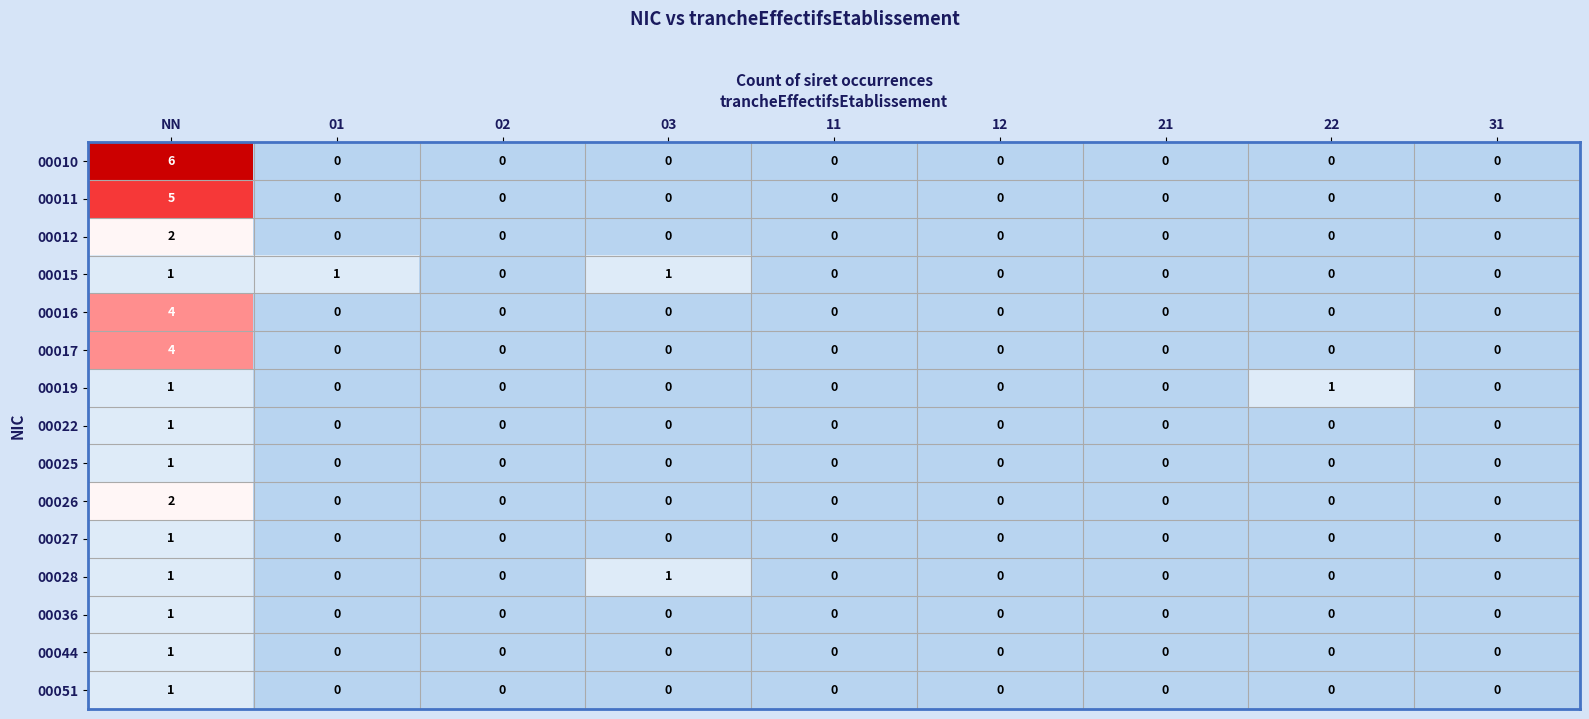

How many data points does each series have?

9